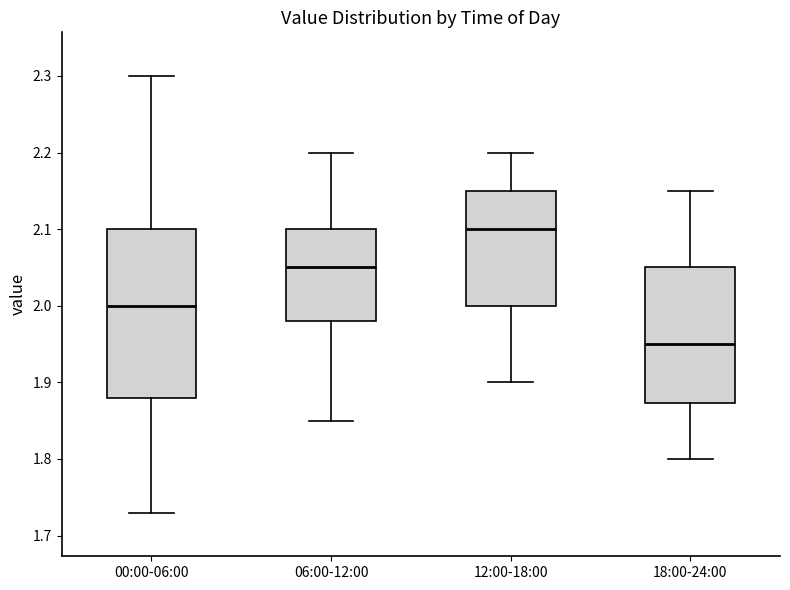

Where does the upper whisker of the box for 12:00-18:00 end on the y-axis? The values are not printed on the chart, so give them approximately, as read against the axis.

2.20